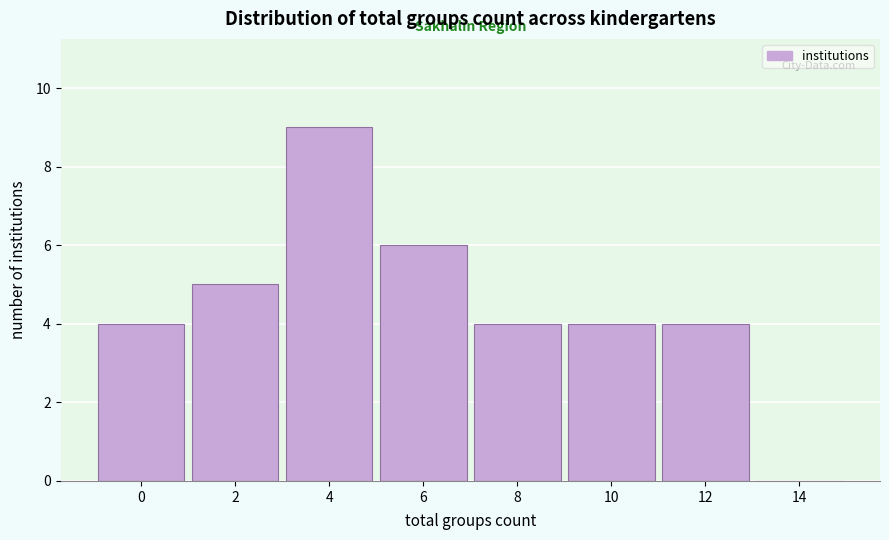

Reading right to left, what are all the values shown in this chart?

14=0	12=4	10=4	8=4	6=6	4=9	2=5	0=4